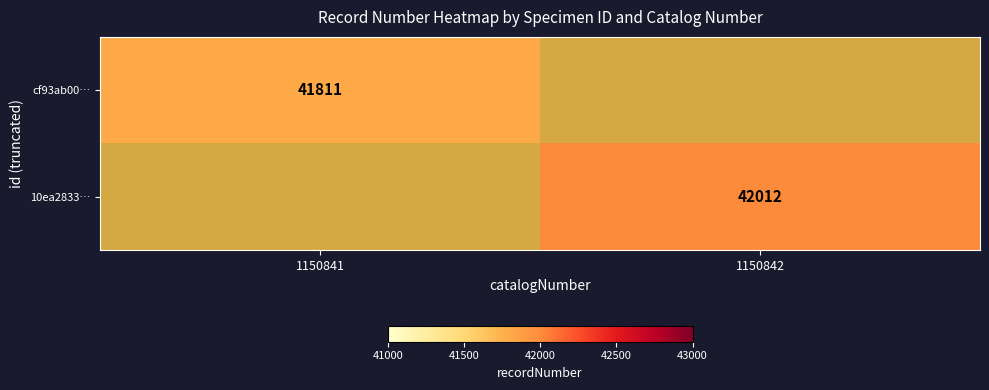

Is it true that 10ea2833… equals 42012 at 1150842?

True